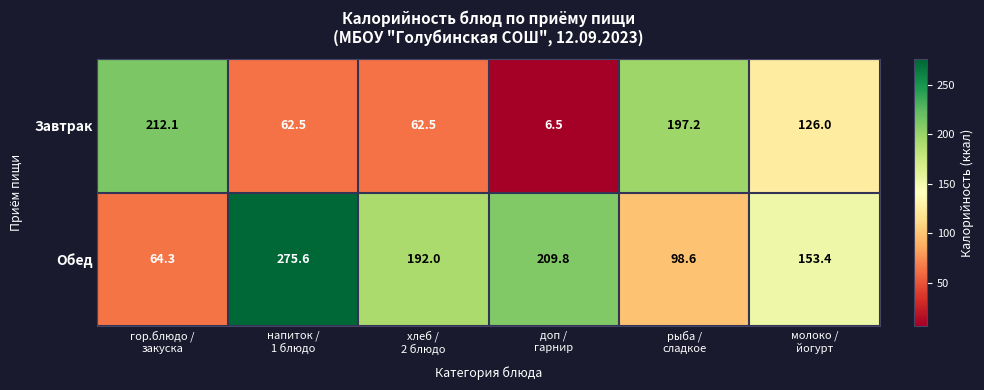

At how many categories does at least one series exceed 41?

6